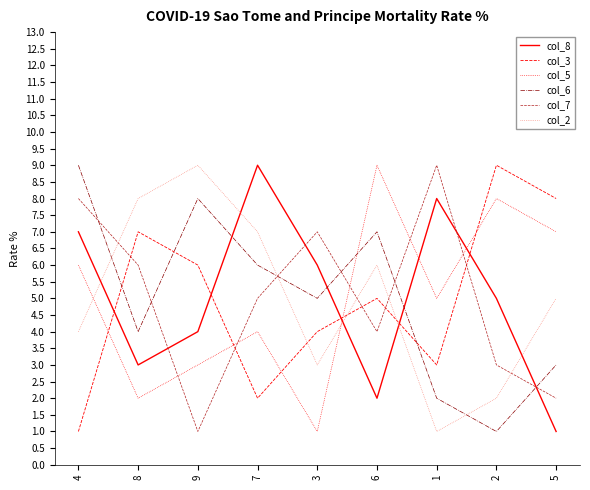

True or false: col_7 and col_8 intersect in this chart.

True